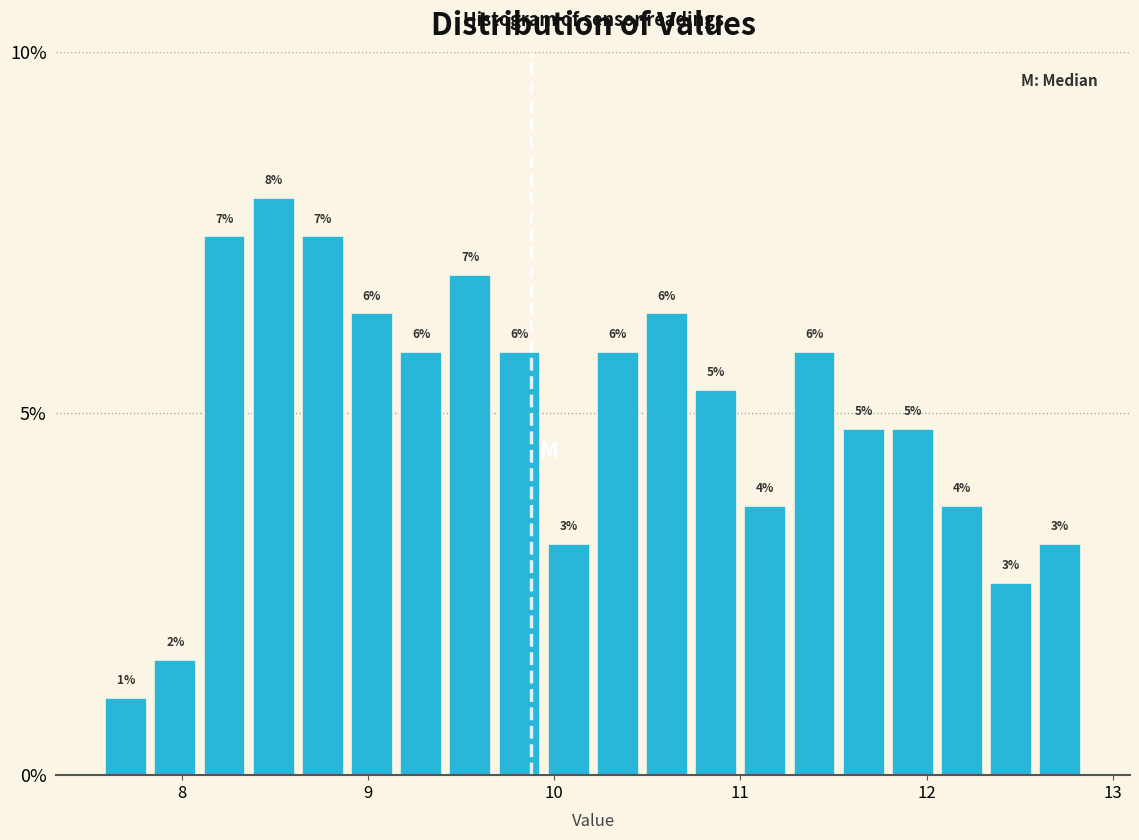

Around what value on the x-axis is the tallest bar? Give the approximate position of its centre, as read against the axis.

8.5